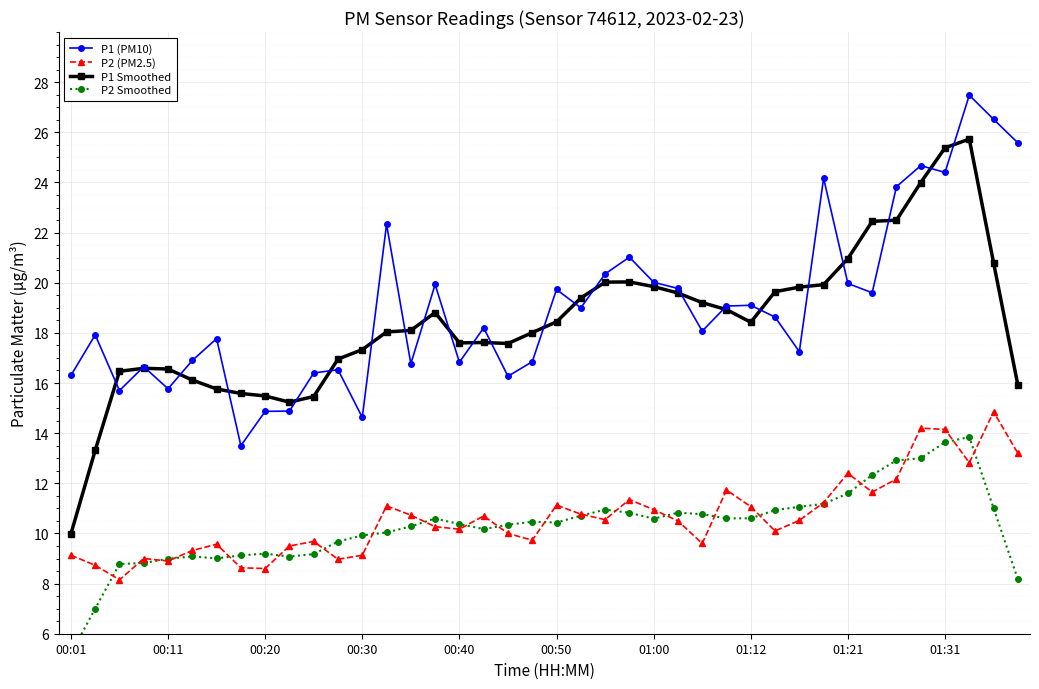

The value of P1 Smoothed at 01:21 is 5.7. True or false?

False